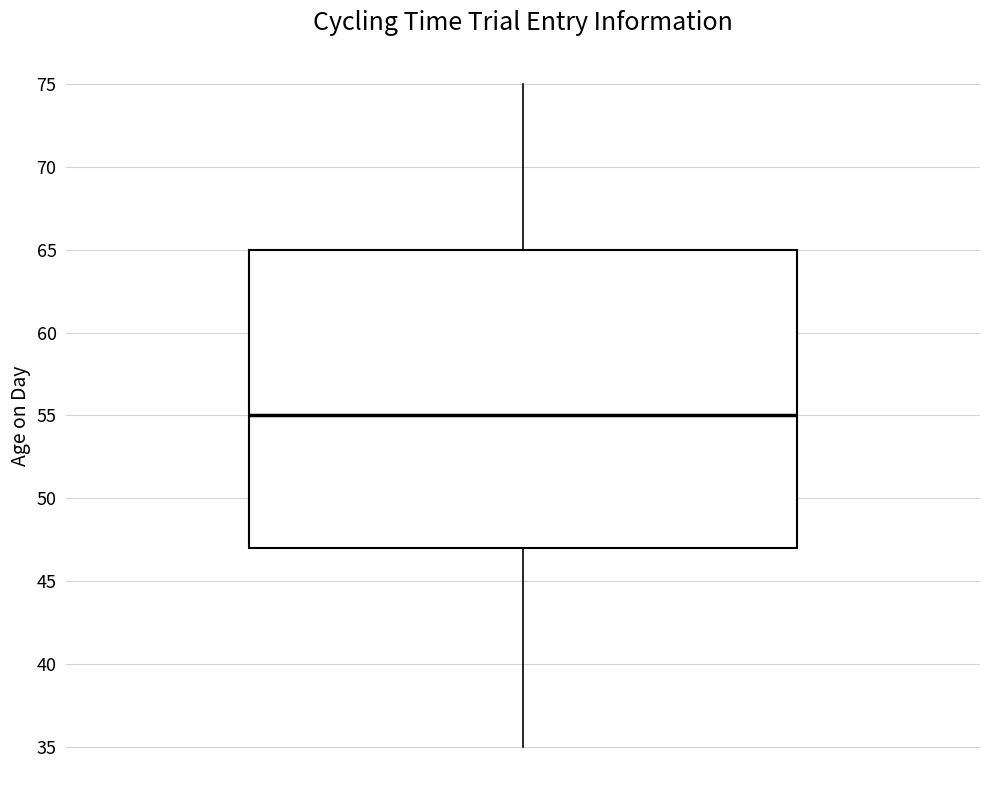

Transcribe this box plot: give where the median line is, the range the box spans, and where the two whiskers end, as read against the y-axis. The values are not printed on the chart, so give them approximately, as read against the axis.

median 55, box 47 to 65, whiskers 35 to 75